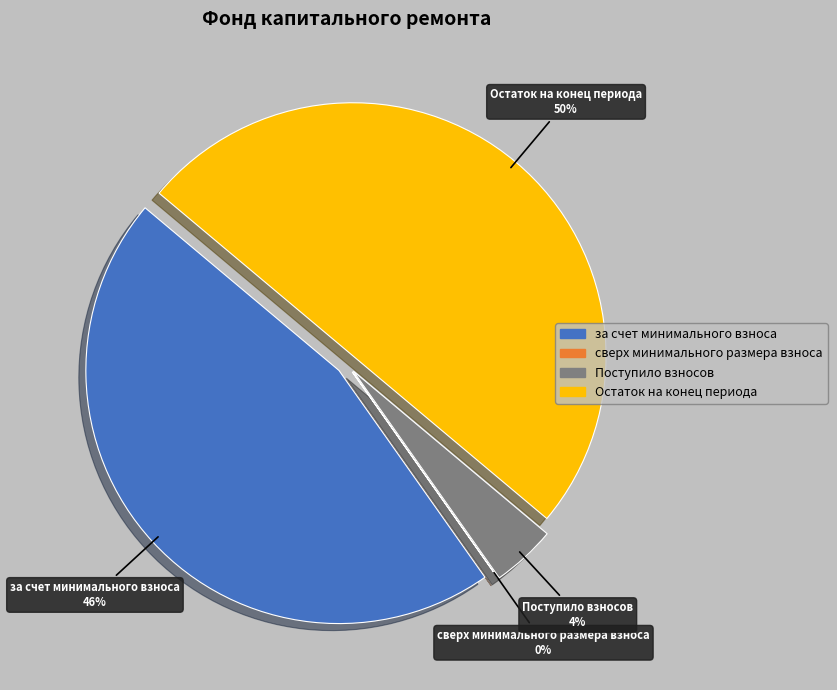

Is за счет минимального взноса the majority of the pie?

No